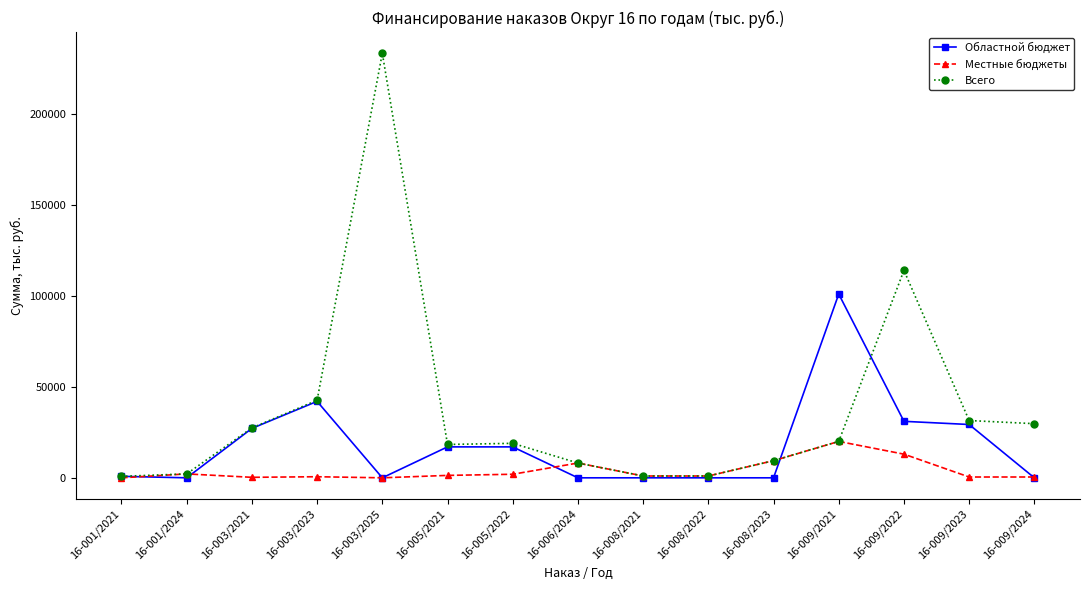

How many values in the Местные бюджеты series are below 1000?

6